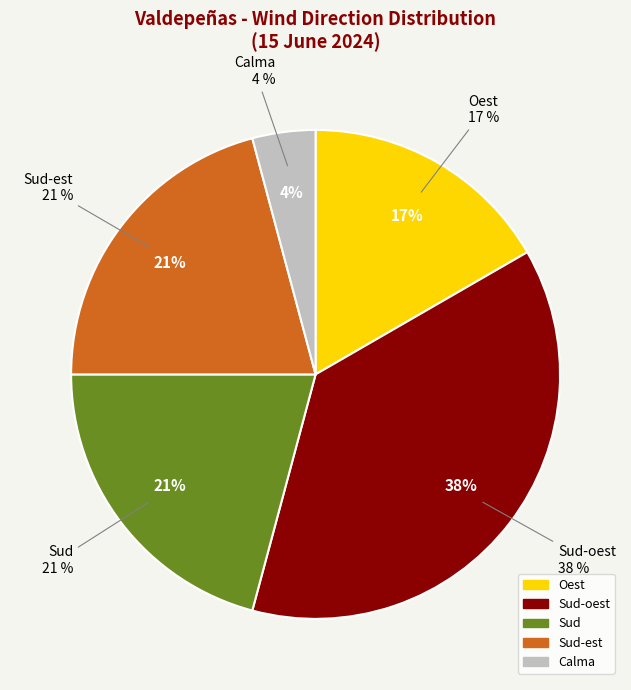

Is there any slice that represents more than half of the pie?

No